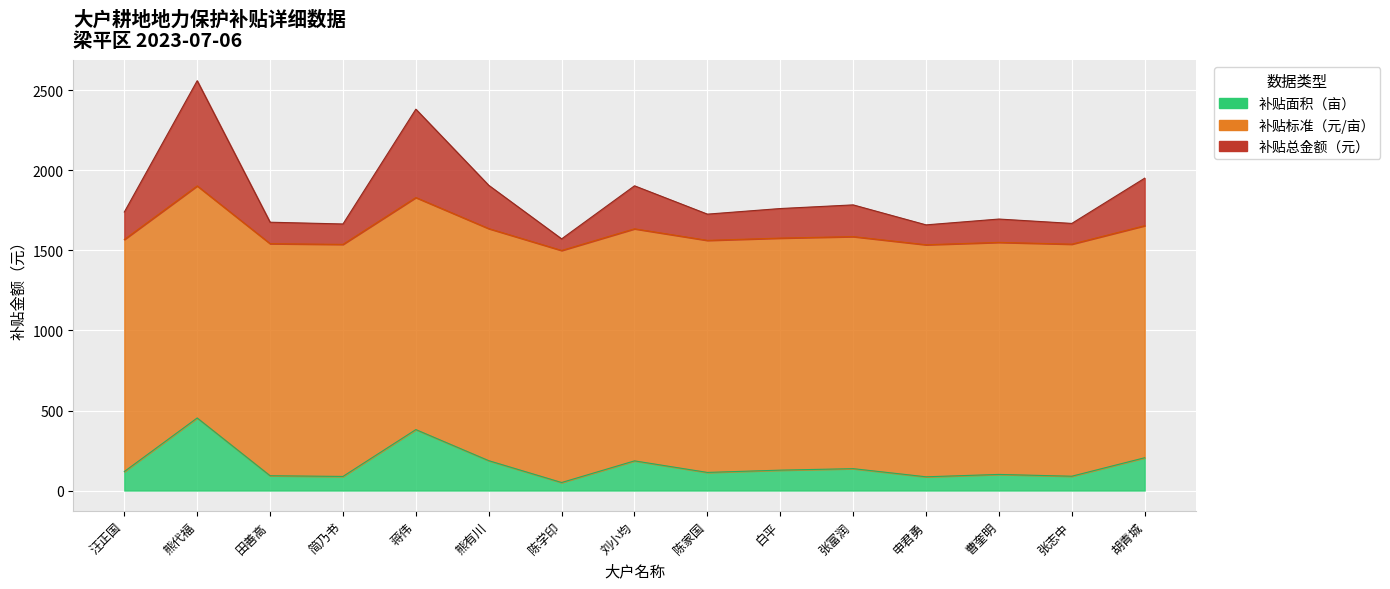

In 补贴面积（亩）, how many points are higher than both neighbors (excluding endpoints)?

5